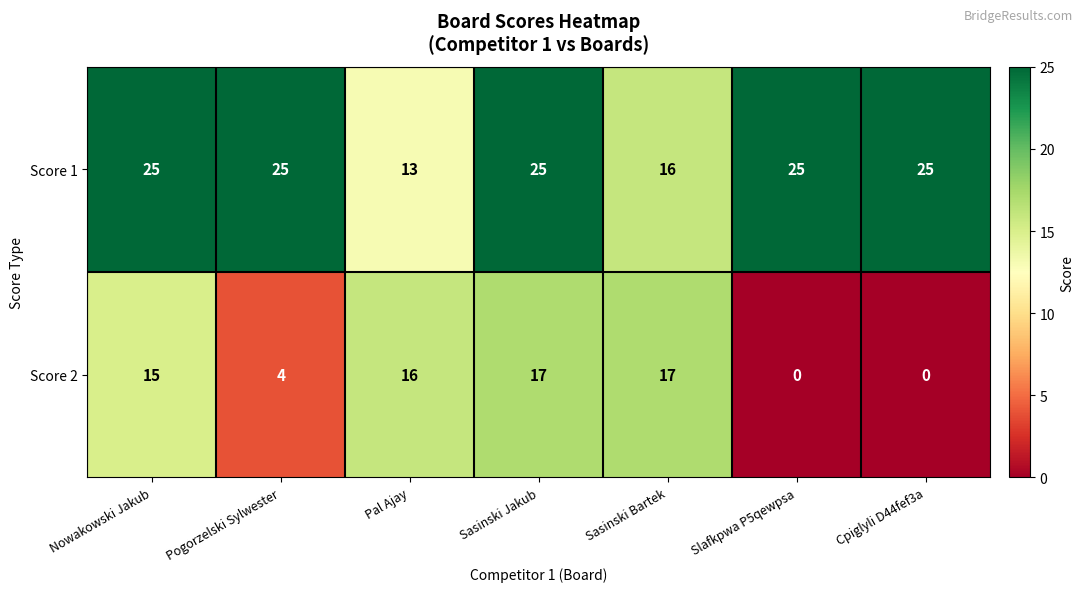

At how many categories does at least one series exceed 14?

7